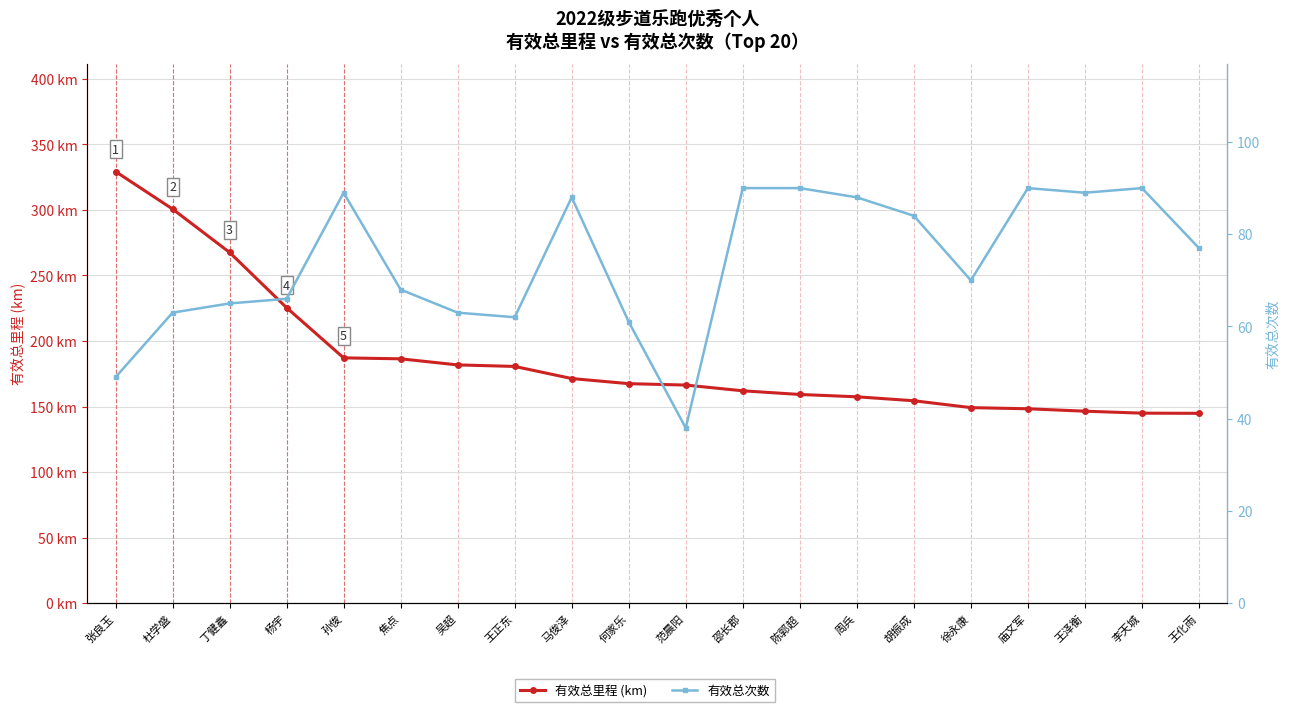

True or false: 有效总次数 and 有效总里程 (km) intersect in this chart.

False